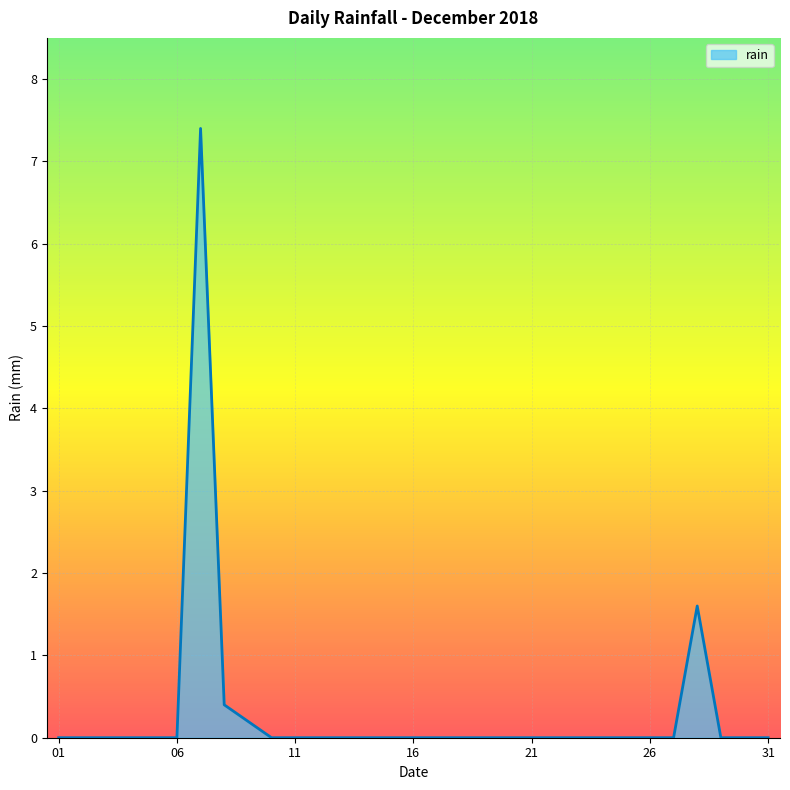

What is the maximum value shown in the chart?

7.4